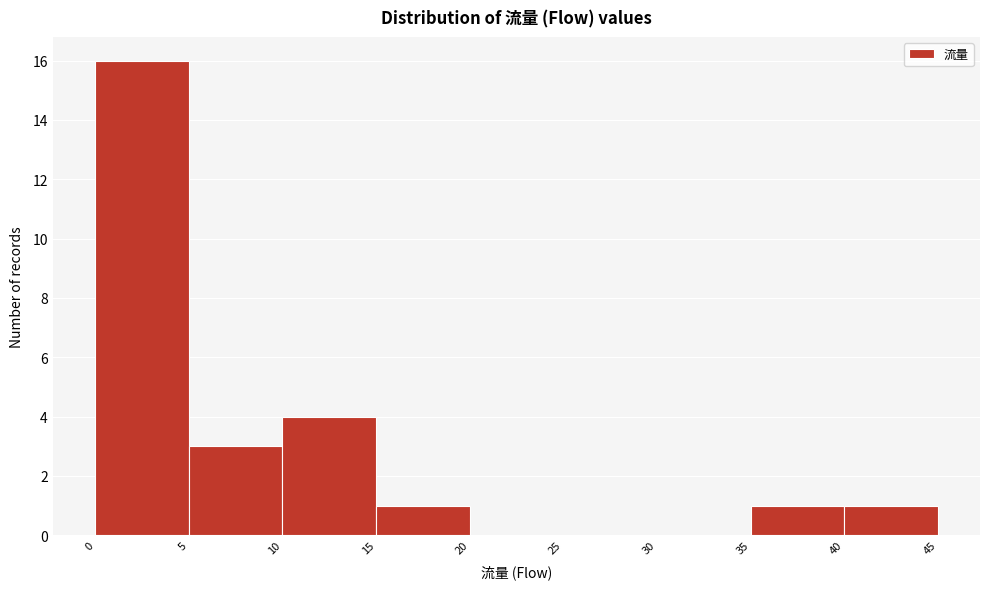

What is the height of the bar covering 5 to 10 on the x-axis? The values are not printed on the chart, so give them approximately, as read against the axis.

3